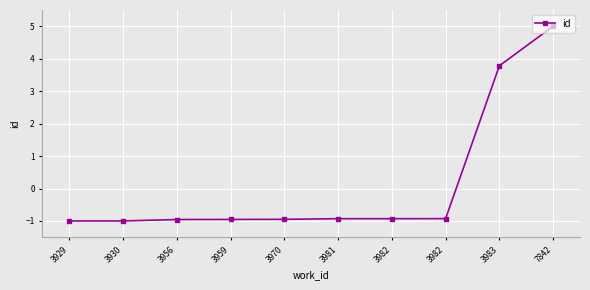

Reading left to right, extract all data points from this chart.

3929=-1.0	3930=-1.0	3956=-1.0	3959=-1.0	3970=-0.9	3981=-0.9	3982=-0.9	3982=-0.9	3983=3.8	7842=5.0